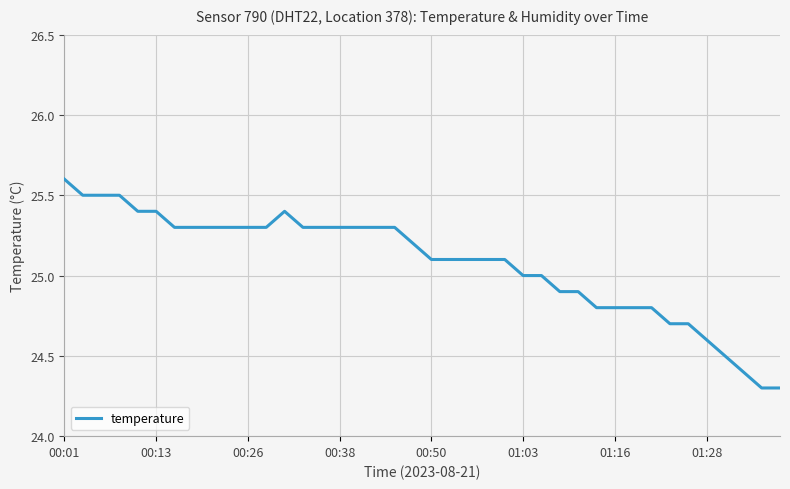

What is the minimum value shown in the chart?

24.3